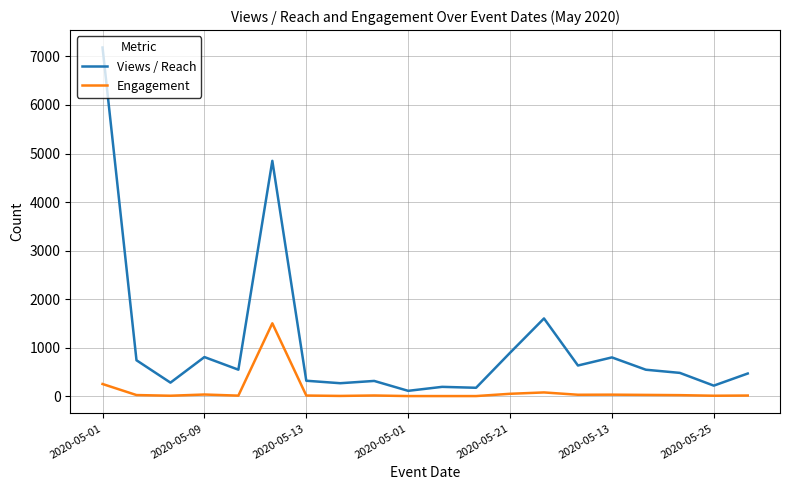

What are all the series names shown in the legend?

Views / Reach, Engagement